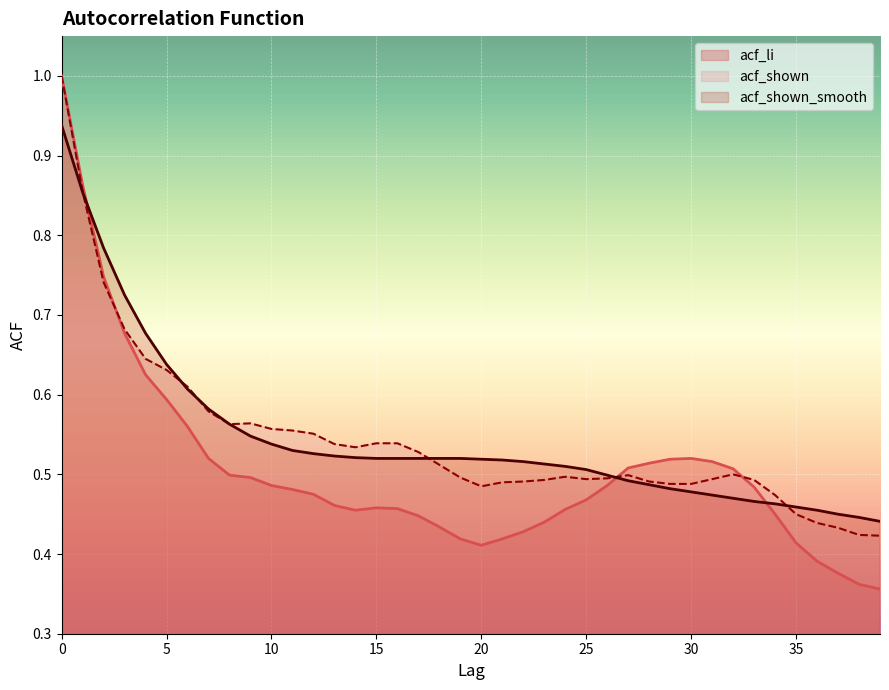

The value of acf_li at 33 is 0.5. True or false?

True